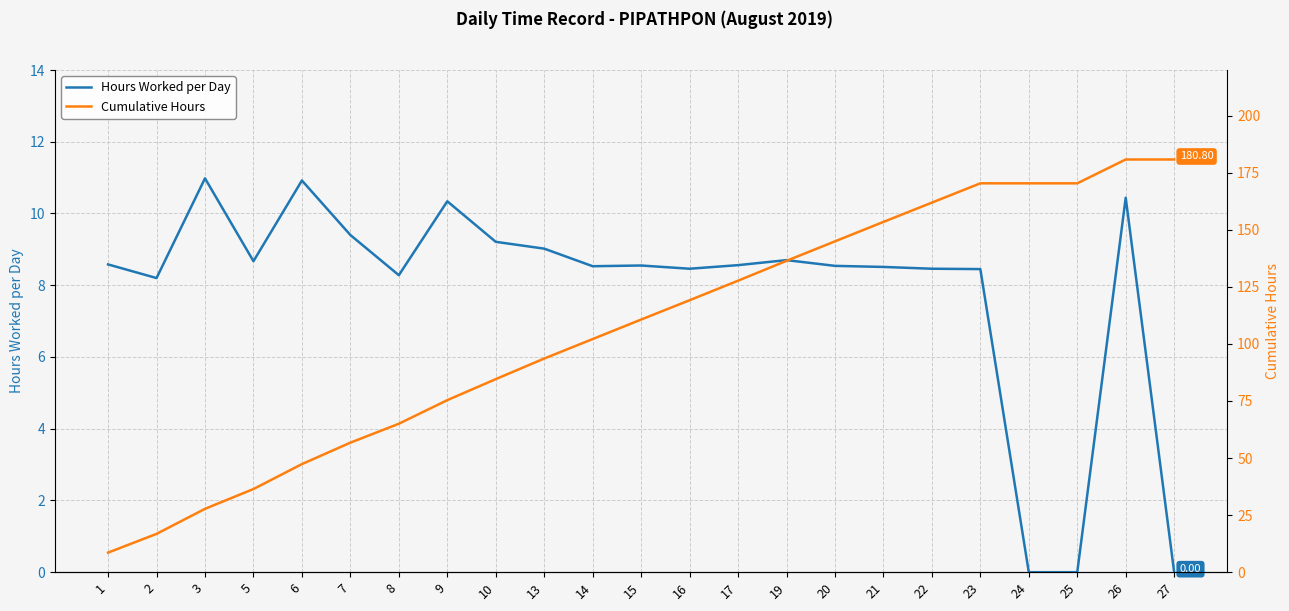

The Cumulative Hours series shows 98.9 at 21. True or false?

False